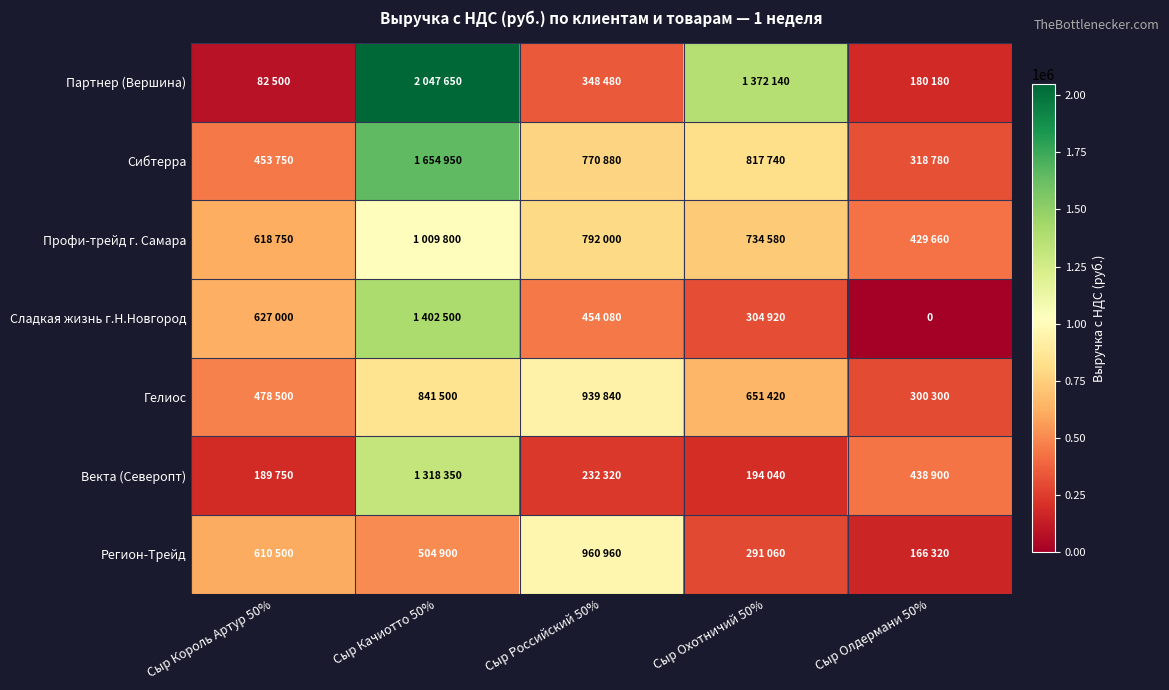

What is the difference between the Партнер (Вершина) values at Сыр Качиотто 50% and Сыр Король Артур 50%?

1965150